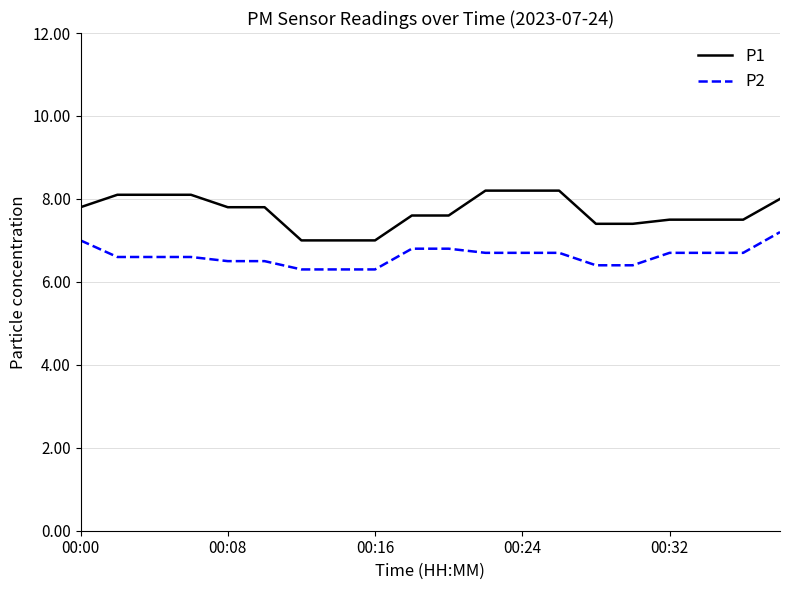

Which series has the widest spread of values?

P1